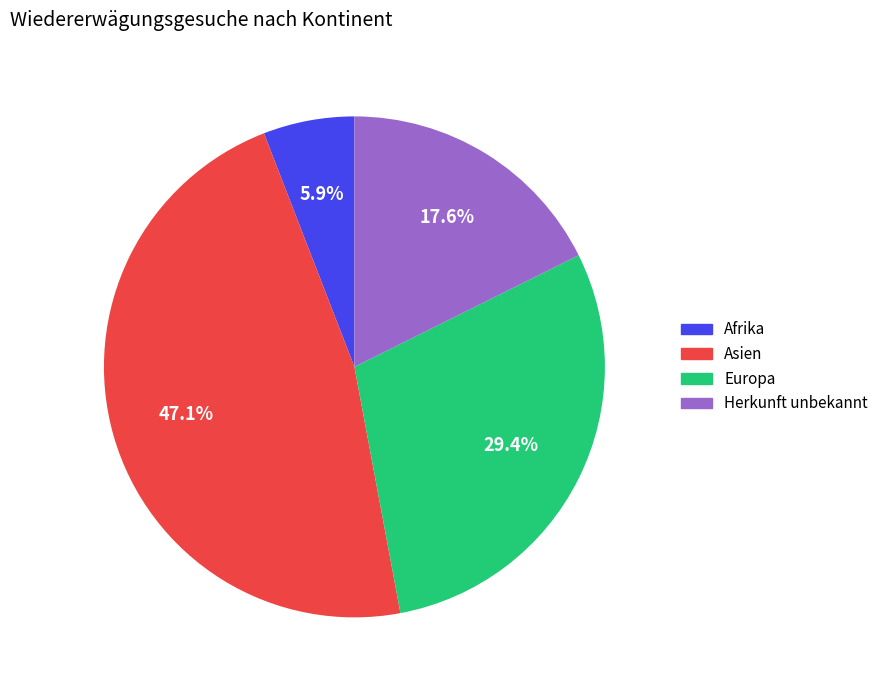

Rank the categories by value from highest to lowest.

Asien, Europa, Herkunft unbekannt, Afrika